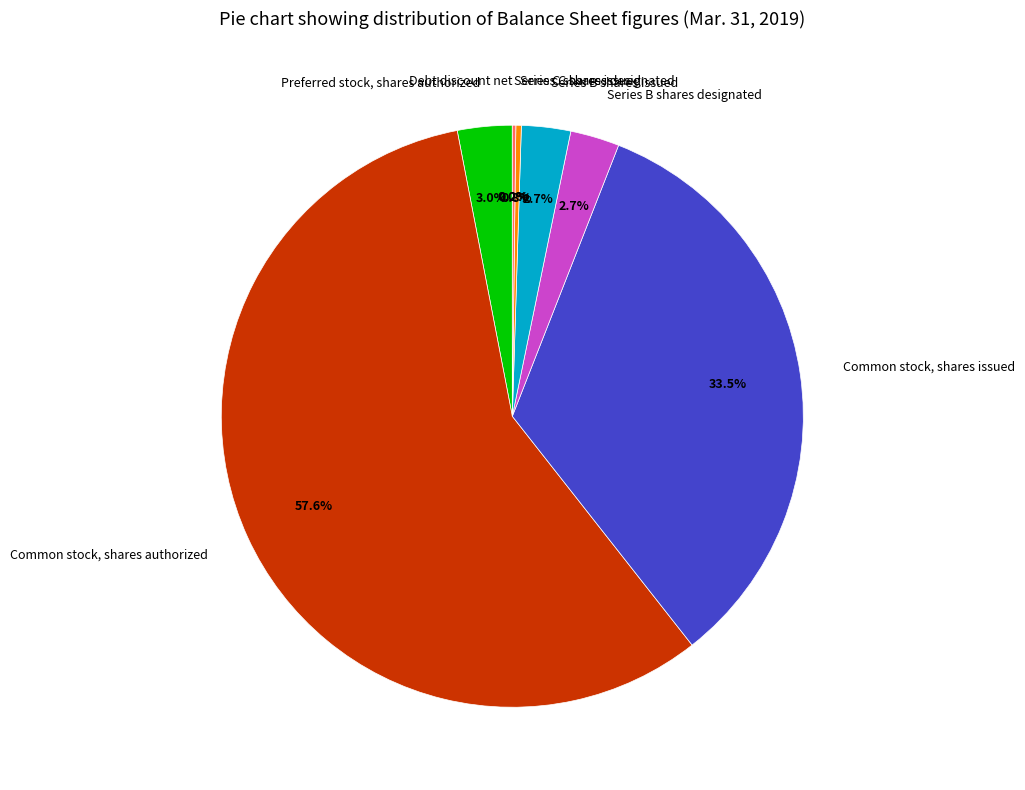

What is the ratio of the value at Preferred stock, shares authorized to the value at Series C shares designated?

10.0